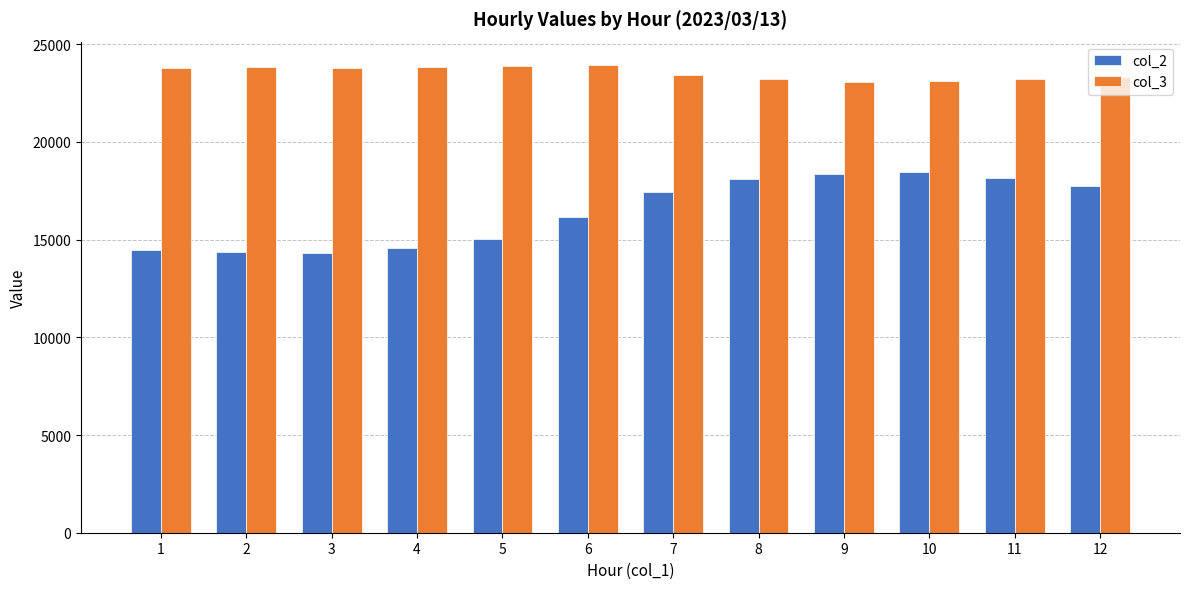

Which series has the largest total across all categories?

col_3